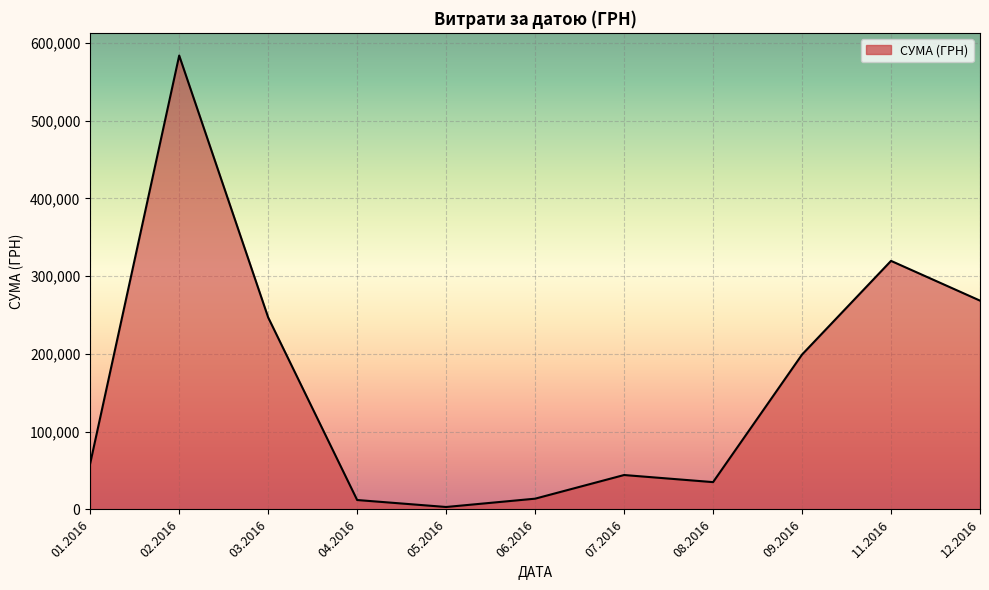

What is the difference between the maximum and minimum values?

580399.0